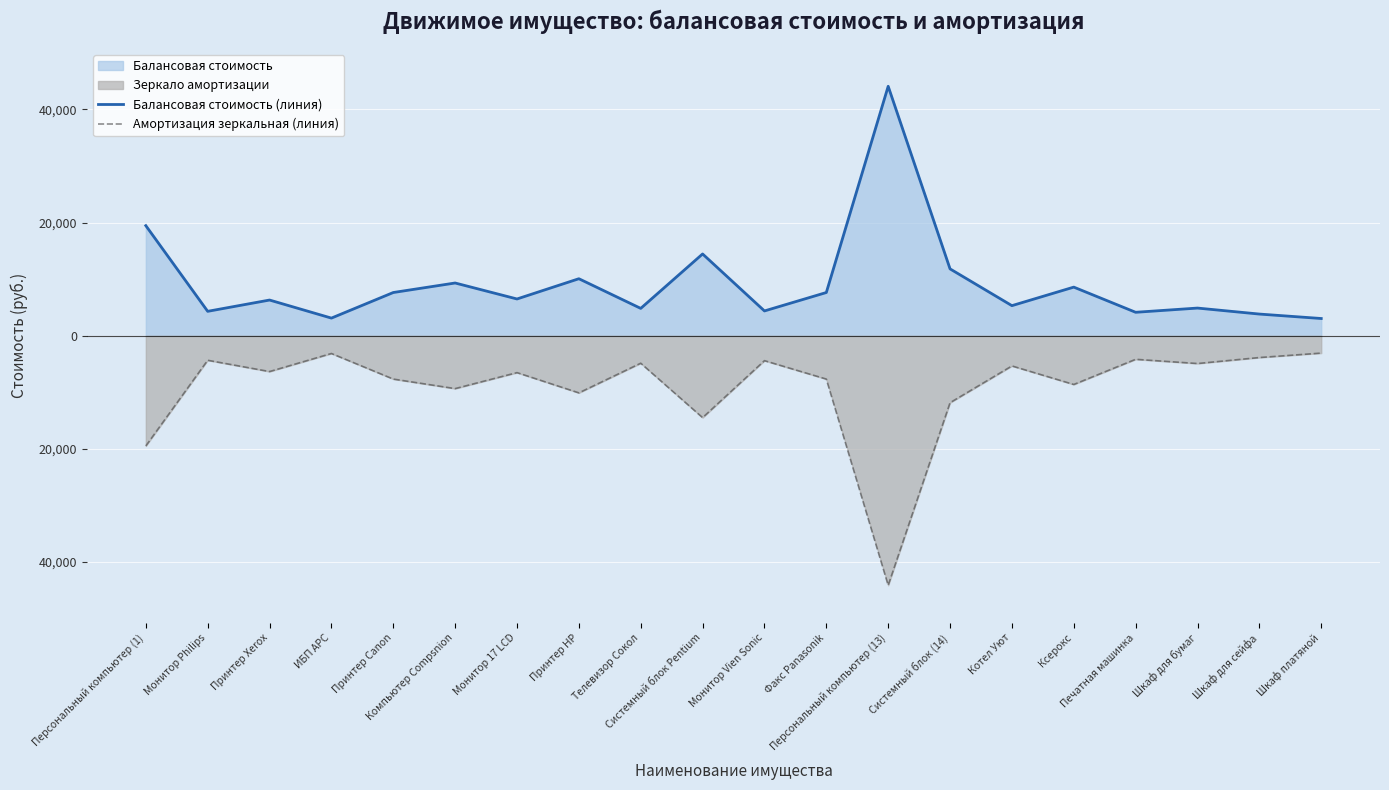

Rank the series at Системный блок Pentium from lowest to highest value.

Амортизация зеркальная (линия), Балансовая стоимость (линия)